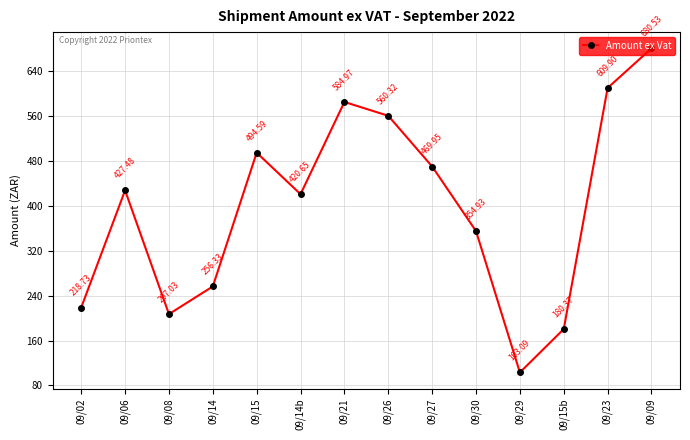

What is the smallest value displayed?

103.1